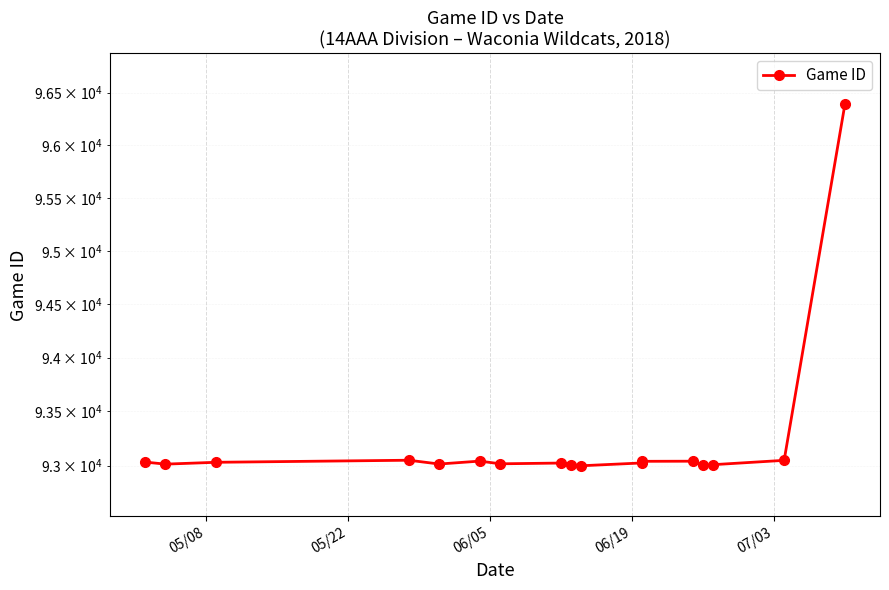

How many points are lower than both their immediate neighbors (excluding endpoints)?

5